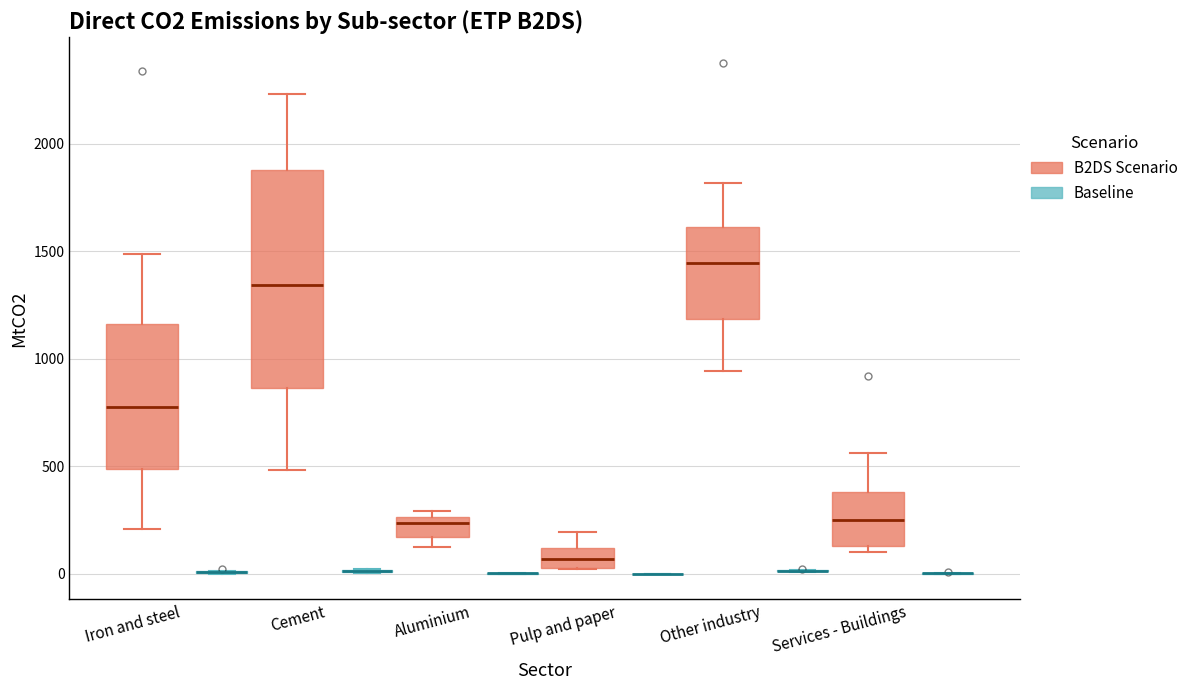

Where is the upper edge of the box for Iron and steel (B2DS Scenario) on the y-axis? The values are not printed on the chart, so give them approximately, as read against the axis.

1150